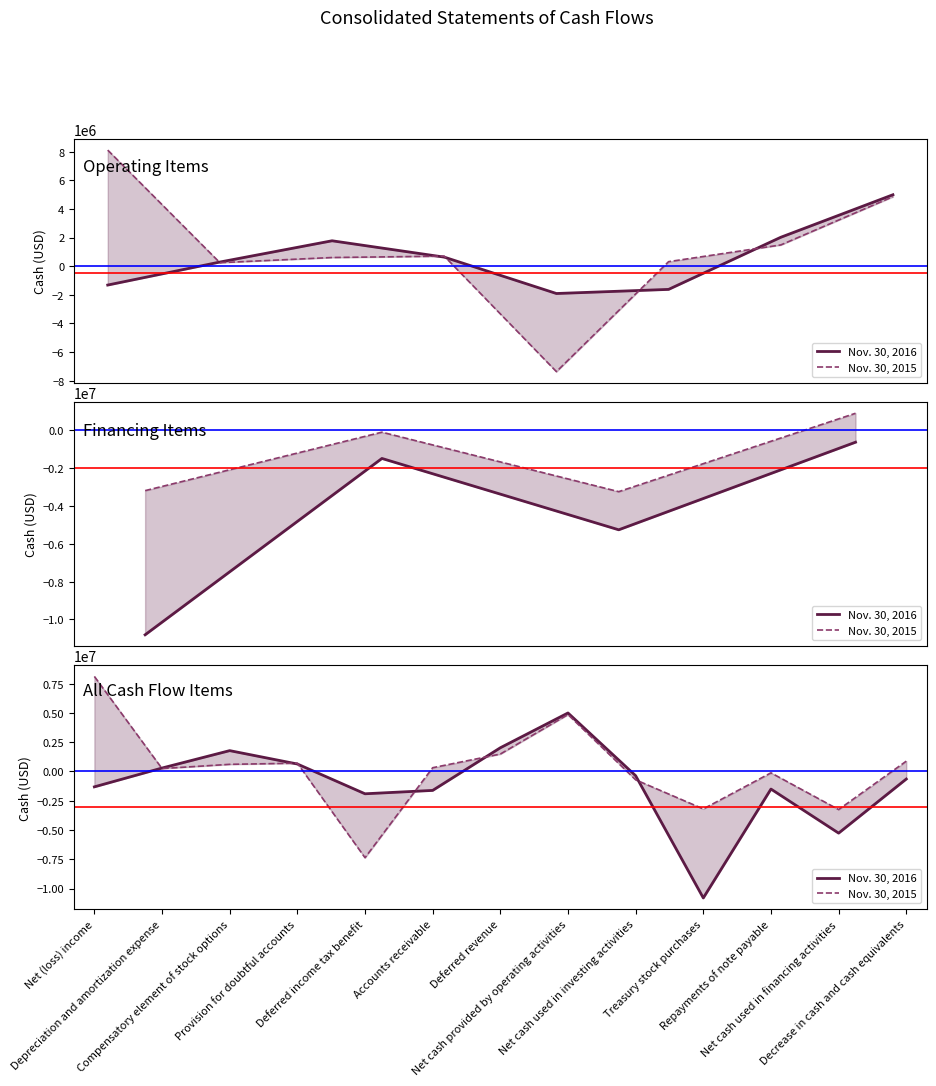

Reading left to right, what are all the values shown in this chart?

Nov. 30, 2016: -1320800	286650	1772306	630113	-1911828	-1624462	2016436	4987975	-369728	-10806409	-1509107	-5270528	-652281
Nov. 30, 2015: 8106343	241208	602978	699682	-7369513	313936	1480140	4851462	-719349	-3205435	-123633	-3259218	872895